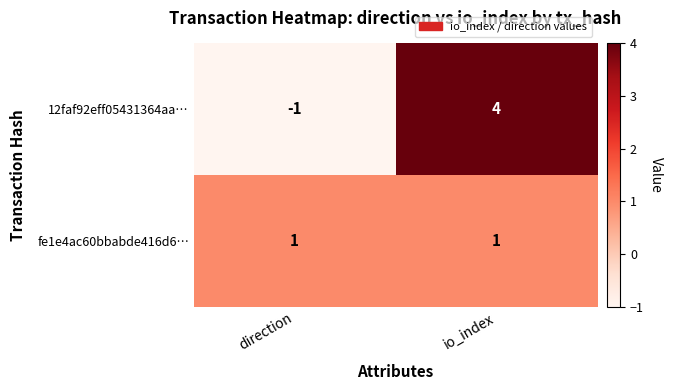

What is the sum of the 12faf92eff05431364aa… values at io_index and direction?

3